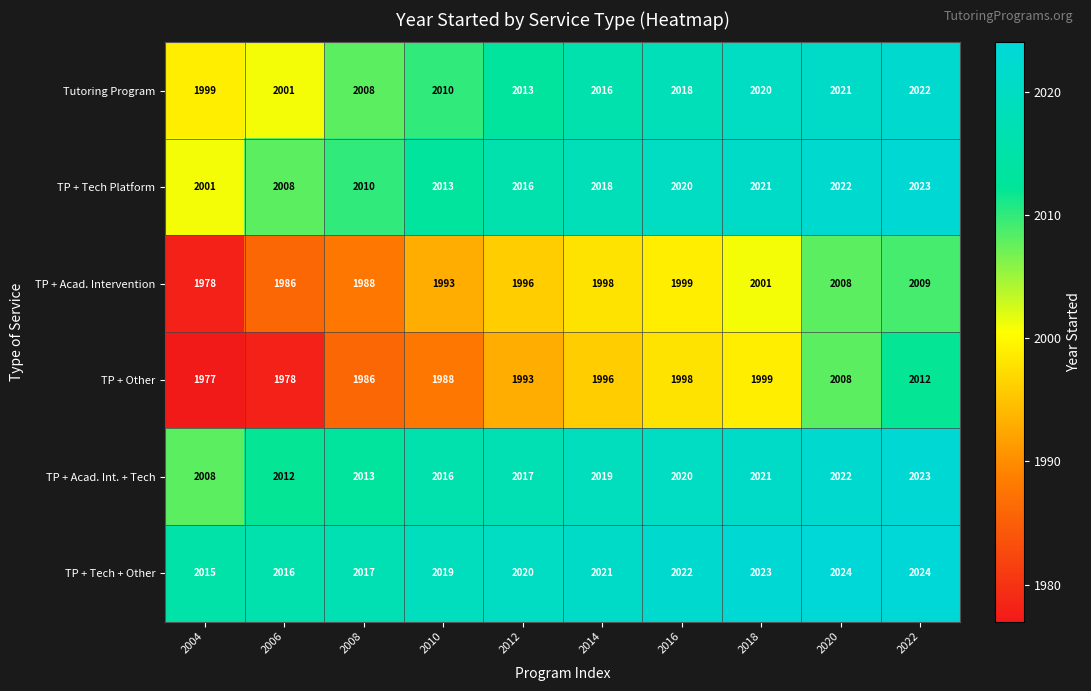

Which series changed the most between 2016 and 2022?

TP + Other